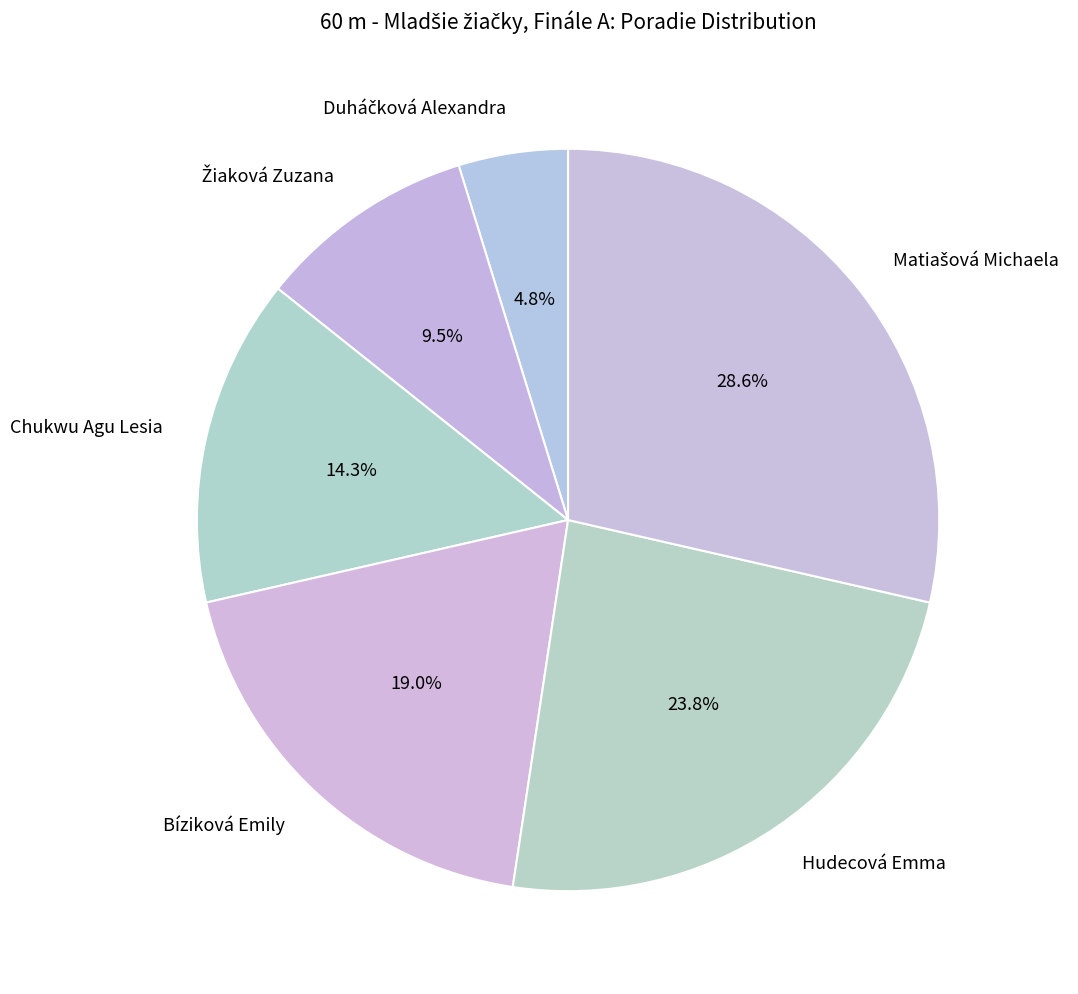

Count the number of slices in the pie.

6